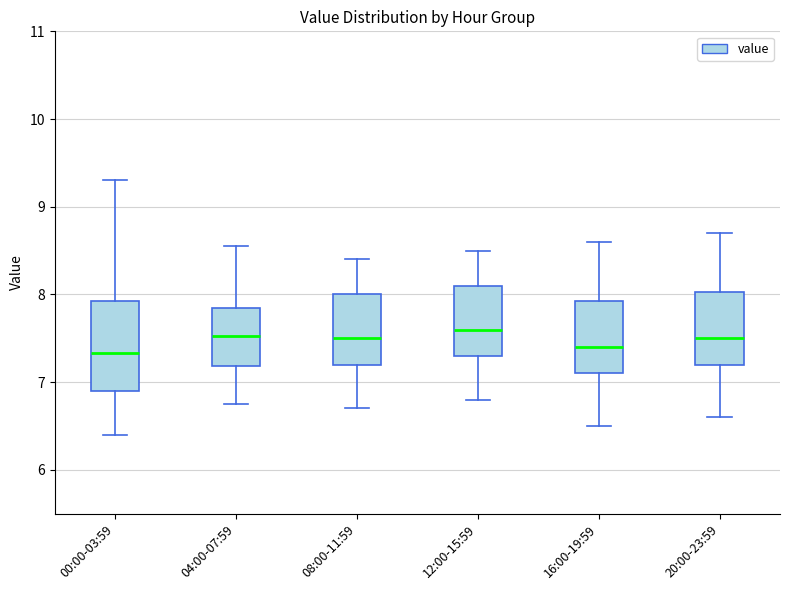

Where does the lower whisker of the box for 12:00-15:59 end on the y-axis? The values are not printed on the chart, so give them approximately, as read against the axis.

6.8